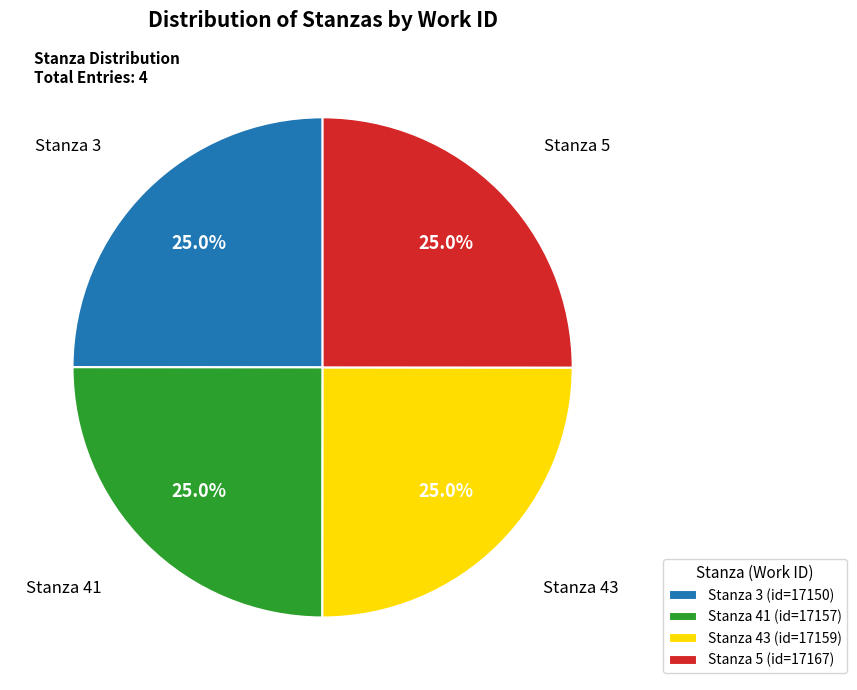

Does Stanza 43 account for over 50% of the chart?

No